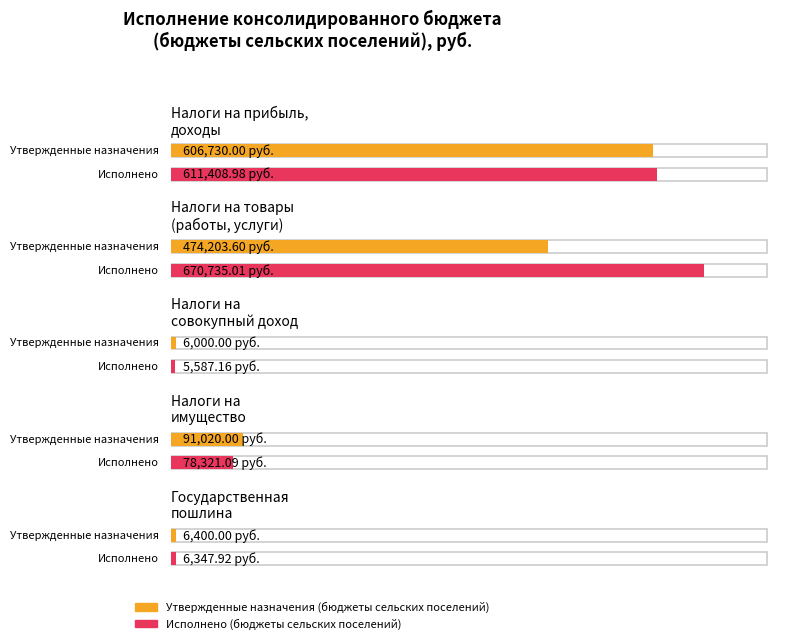

Does the chart contain any negative values?

No